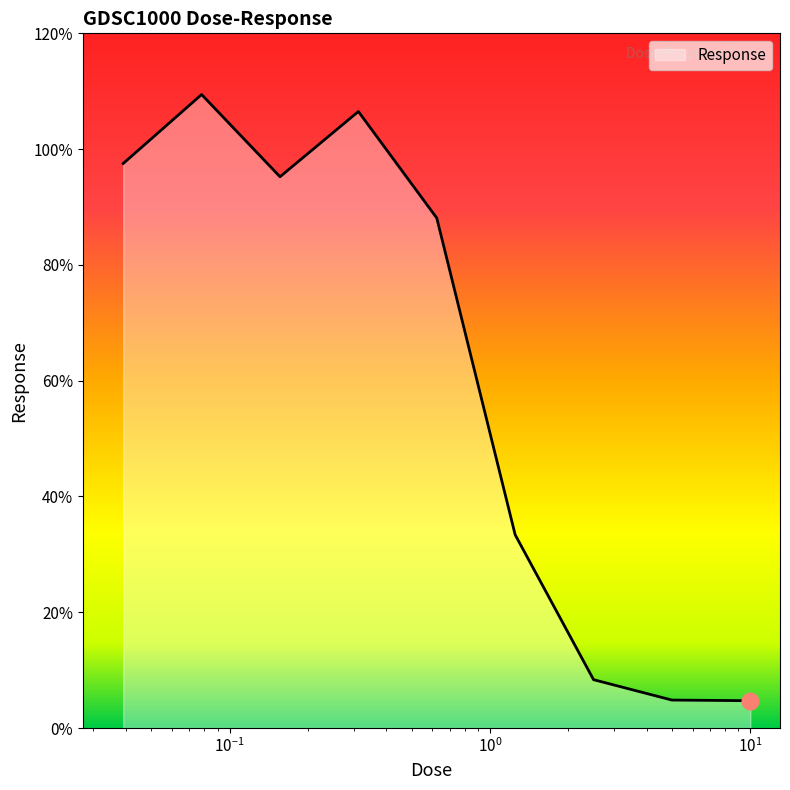

Does the chart have visible grid lines?

No